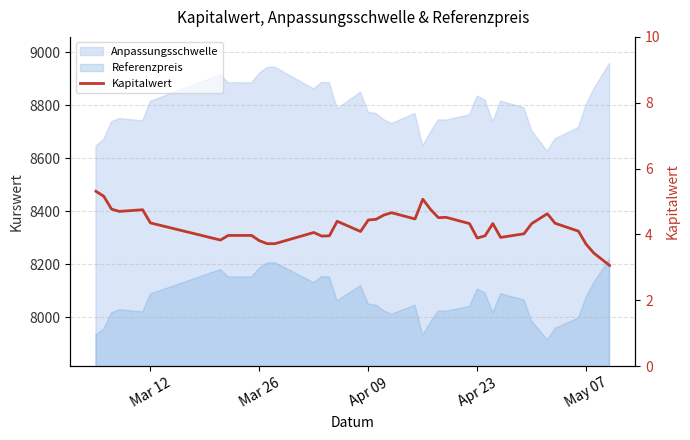

What is the difference between the maximum and minimum values?

2.2